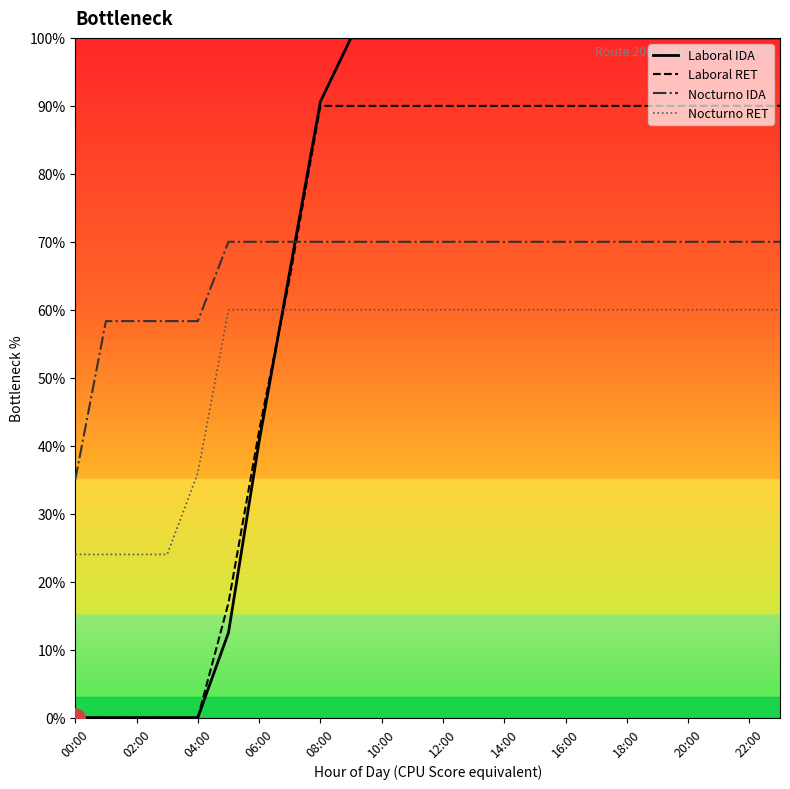

At how many categories does at least one series exceed 42?

23